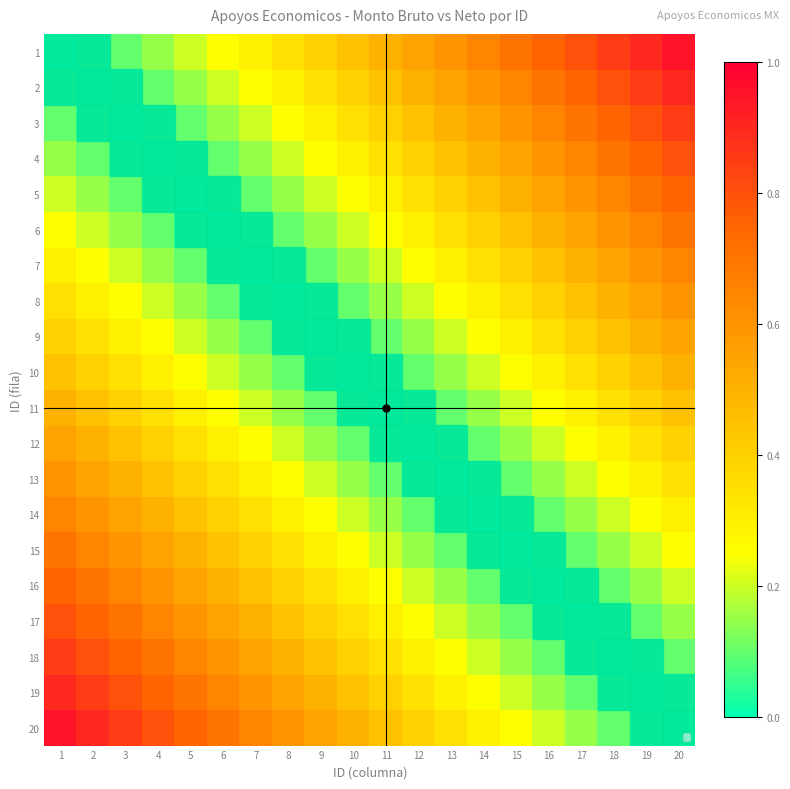

Reading left to right, extract all data points from this chart.

1: 1=0.0	2=0.1	3=0.1	4=0.1	5=0.2	6=0.2	7=0.3	8=0.3	9=0.4	10=0.5	11=0.5	12=0.6	13=0.6	14=0.7	15=0.7	16=0.8	17=0.8	18=0.8	19=0.9	20=0.9
2: 1=0.1	2=0.0	3=0.1	4=0.1	5=0.1	6=0.2	7=0.2	8=0.3	9=0.3	10=0.4	11=0.5	12=0.5	13=0.6	14=0.6	15=0.7	16=0.7	17=0.8	18=0.8	19=0.8	20=0.9
3: 1=0.1	2=0.1	3=0.0	4=0.1	5=0.1	6=0.1	7=0.2	8=0.2	9=0.3	10=0.3	11=0.4	12=0.5	13=0.5	14=0.6	15=0.6	16=0.7	17=0.7	18=0.8	19=0.8	20=0.8
4: 1=0.1	2=0.1	3=0.1	4=0.0	5=0.1	6=0.1	7=0.1	8=0.2	9=0.2	10=0.3	11=0.3	12=0.4	13=0.5	14=0.5	15=0.6	16=0.6	17=0.7	18=0.7	19=0.8	20=0.8
5: 1=0.2	2=0.1	3=0.1	4=0.1	5=0.0	6=0.1	7=0.1	8=0.1	9=0.2	10=0.2	11=0.3	12=0.3	13=0.4	14=0.5	15=0.5	16=0.6	17=0.6	18=0.7	19=0.7	20=0.8
6: 1=0.2	2=0.2	3=0.1	4=0.1	5=0.1	6=0.0	7=0.1	8=0.1	9=0.1	10=0.2	11=0.2	12=0.3	13=0.3	14=0.4	15=0.5	16=0.5	17=0.6	18=0.6	19=0.7	20=0.7
7: 1=0.3	2=0.2	3=0.2	4=0.1	5=0.1	6=0.1	7=0.0	8=0.1	9=0.1	10=0.1	11=0.2	12=0.2	13=0.3	14=0.3	15=0.4	16=0.5	17=0.5	18=0.6	19=0.6	20=0.7
8: 1=0.3	2=0.3	3=0.2	4=0.2	5=0.1	6=0.1	7=0.1	8=0.0	9=0.1	10=0.1	11=0.1	12=0.2	13=0.2	14=0.3	15=0.3	16=0.4	17=0.5	18=0.5	19=0.6	20=0.6
9: 1=0.4	2=0.3	3=0.3	4=0.2	5=0.2	6=0.1	7=0.1	8=0.1	9=0.0	10=0.1	11=0.1	12=0.1	13=0.2	14=0.2	15=0.3	16=0.3	17=0.4	18=0.5	19=0.5	20=0.6
10: 1=0.5	2=0.4	3=0.3	4=0.3	5=0.2	6=0.2	7=0.1	8=0.1	9=0.1	10=0.0	11=0.1	12=0.1	13=0.1	14=0.2	15=0.2	16=0.3	17=0.3	18=0.4	19=0.5	20=0.5
11: 1=0.5	2=0.5	3=0.4	4=0.3	5=0.3	6=0.2	7=0.2	8=0.1	9=0.1	10=0.1	11=0.0	12=0.1	13=0.1	14=0.1	15=0.2	16=0.2	17=0.3	18=0.3	19=0.4	20=0.5
12: 1=0.6	2=0.5	3=0.5	4=0.4	5=0.3	6=0.3	7=0.2	8=0.2	9=0.1	10=0.1	11=0.1	12=0.0	13=0.1	14=0.1	15=0.1	16=0.2	17=0.2	18=0.3	19=0.3	20=0.4
13: 1=0.6	2=0.6	3=0.5	4=0.5	5=0.4	6=0.3	7=0.3	8=0.2	9=0.2	10=0.1	11=0.1	12=0.1	13=0.0	14=0.1	15=0.1	16=0.1	17=0.2	18=0.2	19=0.3	20=0.3
14: 1=0.7	2=0.6	3=0.6	4=0.5	5=0.5	6=0.4	7=0.3	8=0.3	9=0.2	10=0.2	11=0.1	12=0.1	13=0.1	14=0.0	15=0.1	16=0.1	17=0.1	18=0.2	19=0.2	20=0.3
15: 1=0.7	2=0.7	3=0.6	4=0.6	5=0.5	6=0.5	7=0.4	8=0.3	9=0.3	10=0.2	11=0.2	12=0.1	13=0.1	14=0.1	15=0.0	16=0.1	17=0.1	18=0.1	19=0.2	20=0.2
16: 1=0.8	2=0.7	3=0.7	4=0.6	5=0.6	6=0.5	7=0.5	8=0.4	9=0.3	10=0.3	11=0.2	12=0.2	13=0.1	14=0.1	15=0.1	16=0.0	17=0.1	18=0.1	19=0.1	20=0.2
17: 1=0.8	2=0.8	3=0.7	4=0.7	5=0.6	6=0.6	7=0.5	8=0.5	9=0.4	10=0.3	11=0.3	12=0.2	13=0.2	14=0.1	15=0.1	16=0.1	17=0.0	18=0.1	19=0.1	20=0.1
18: 1=0.8	2=0.8	3=0.8	4=0.7	5=0.7	6=0.6	7=0.6	8=0.5	9=0.5	10=0.4	11=0.3	12=0.3	13=0.2	14=0.2	15=0.1	16=0.1	17=0.1	18=0.0	19=0.1	20=0.1
19: 1=0.9	2=0.8	3=0.8	4=0.8	5=0.7	6=0.7	7=0.6	8=0.6	9=0.5	10=0.5	11=0.4	12=0.3	13=0.3	14=0.2	15=0.2	16=0.1	17=0.1	18=0.1	19=0.0	20=0.1
20: 1=0.9	2=0.9	3=0.8	4=0.8	5=0.8	6=0.7	7=0.7	8=0.6	9=0.6	10=0.5	11=0.5	12=0.4	13=0.3	14=0.3	15=0.2	16=0.2	17=0.1	18=0.1	19=0.1	20=0.0